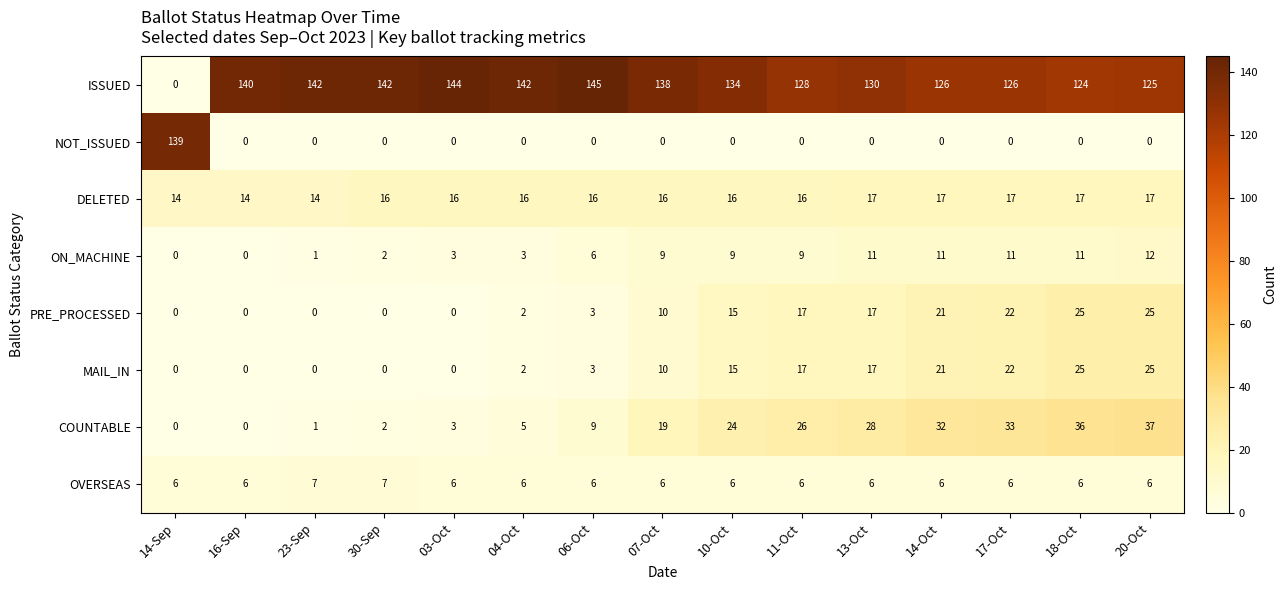

Which category has the highest value across all series?

06-Oct